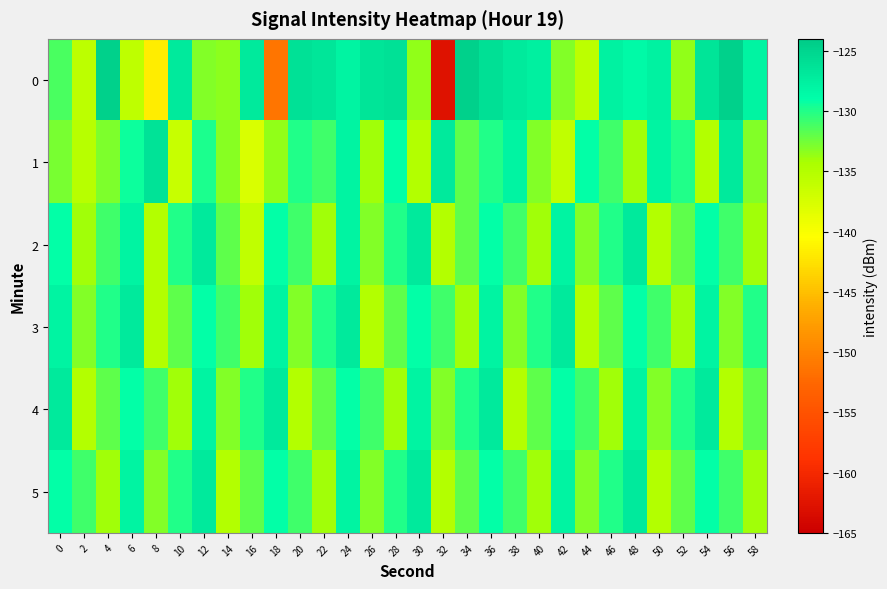

At which category is the sum across all series the highest?

24